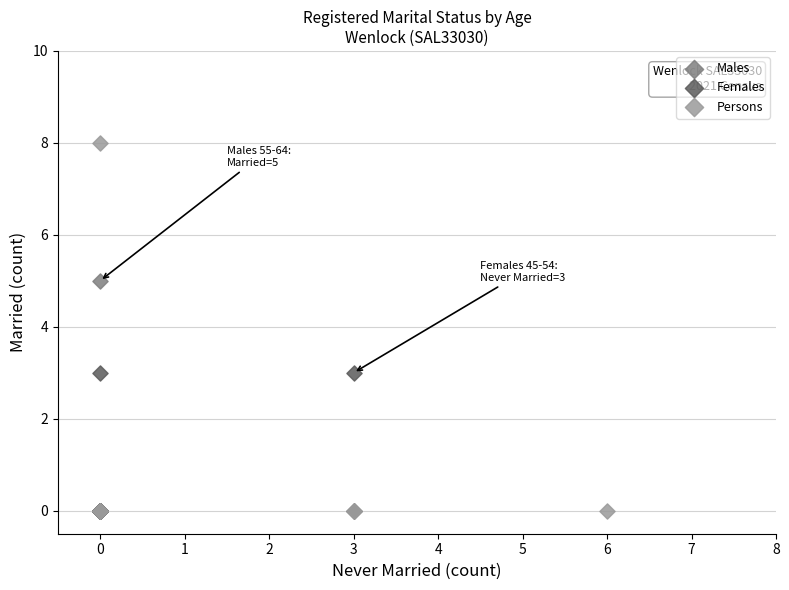

Which series has the widest spread of Y values?

Persons